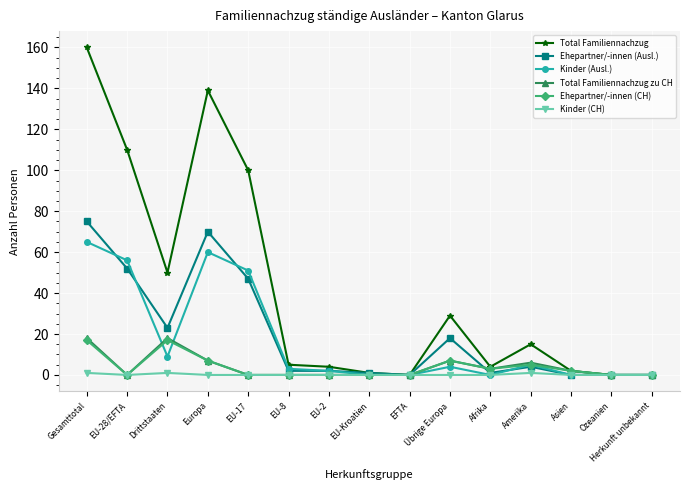

At which label is Ehepartner/-innen (Ausl.) closest to 37?

EU-17